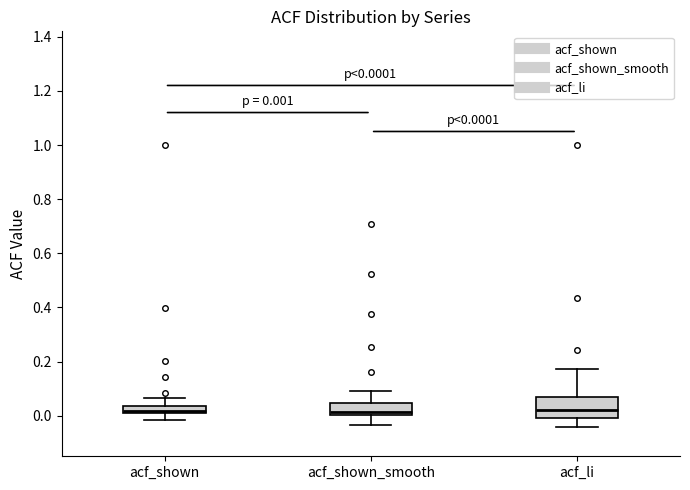

Comparing the boxes themselves (not the whiskers), which one is the tallest?

acf_li